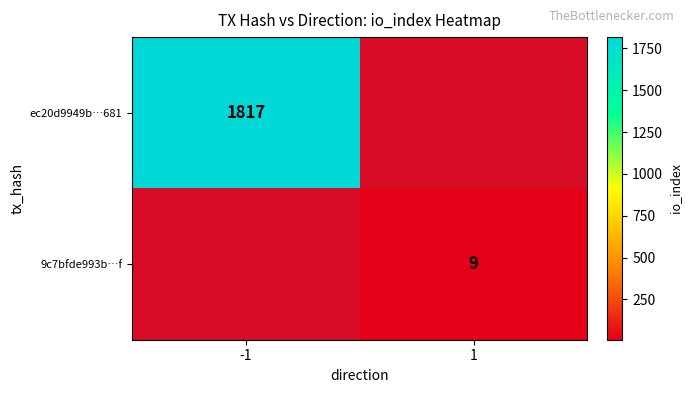

True or false: ec20d9949b…681 has a value of 1817 at -1.

True